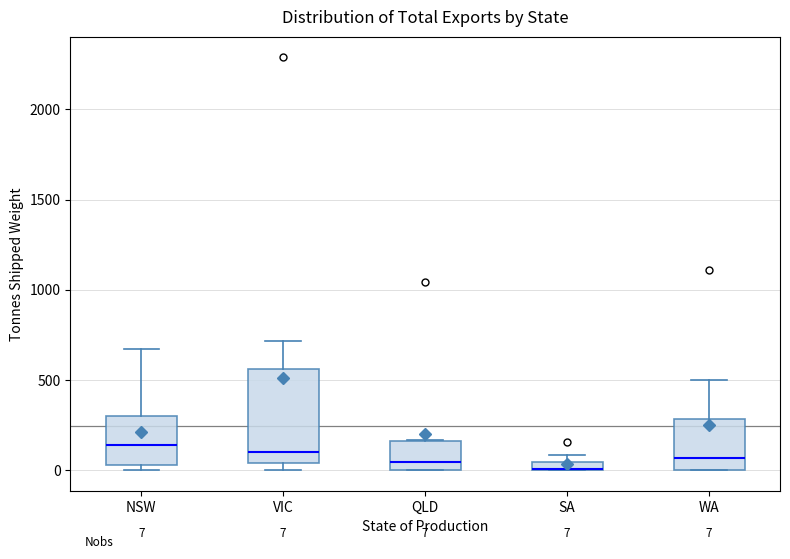

Which box is the tallest, from its lower edge to its upper edge?

VIC